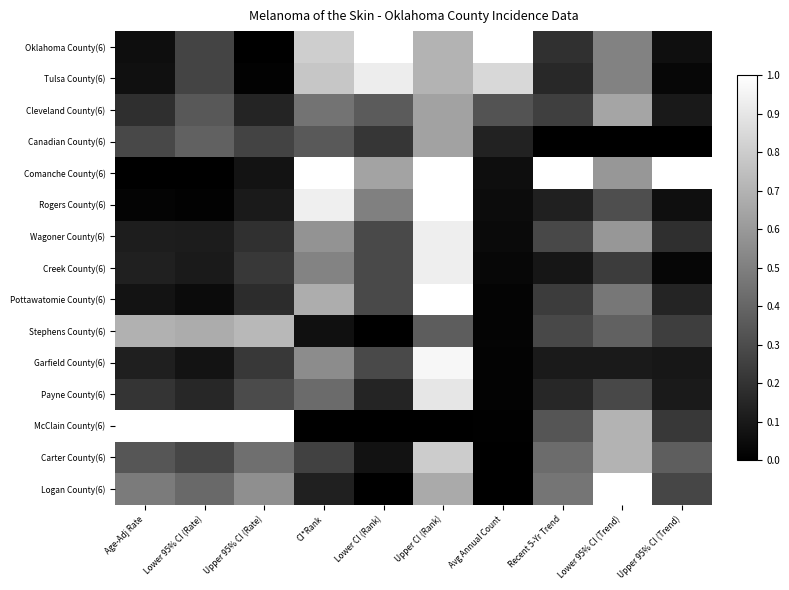

Which has a higher value, Lower CI (Rank) or Recent 5-Yr Trend?

Lower CI (Rank)